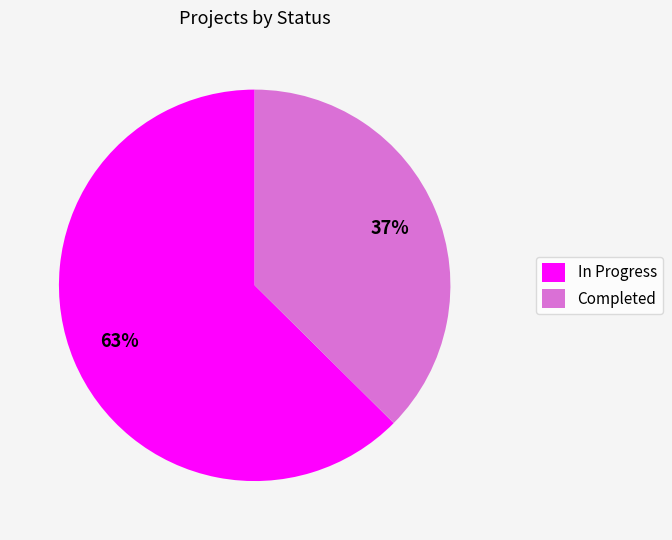

What is the smallest slice in the pie chart?

Completed